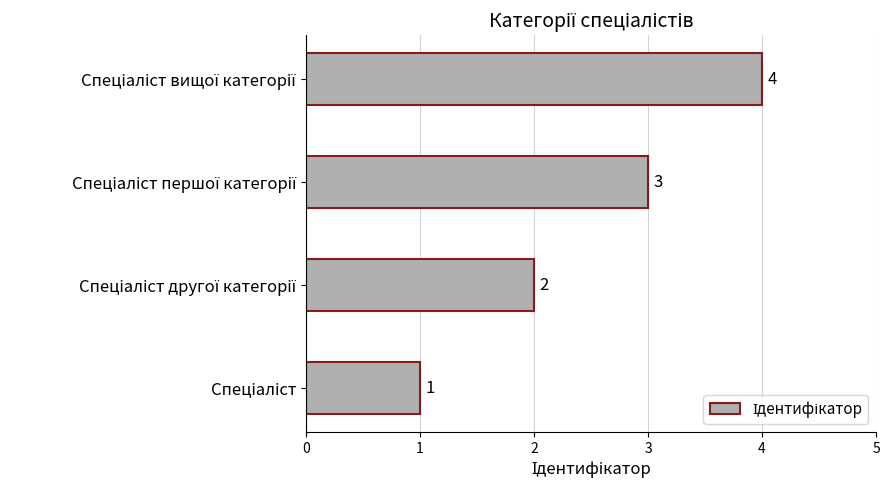

What is the difference between the maximum and minimum values?

3